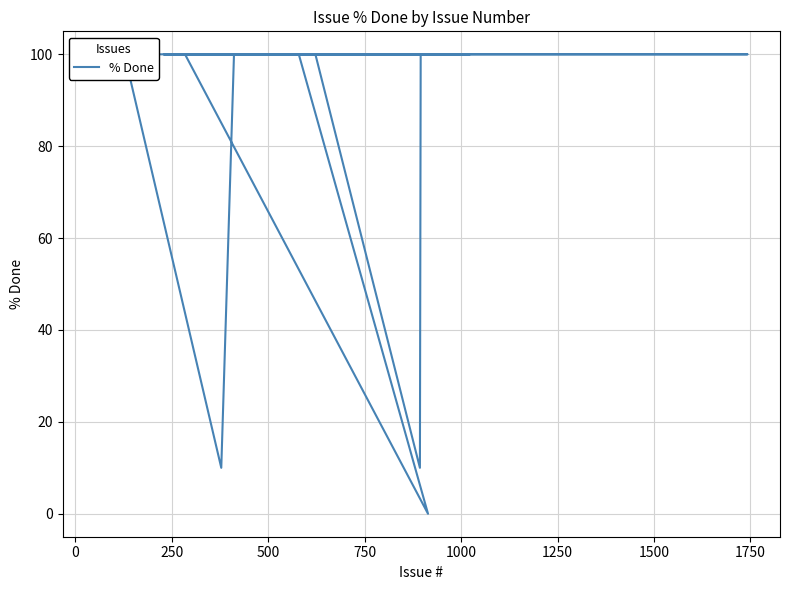

What is the maximum value shown in the chart?

100